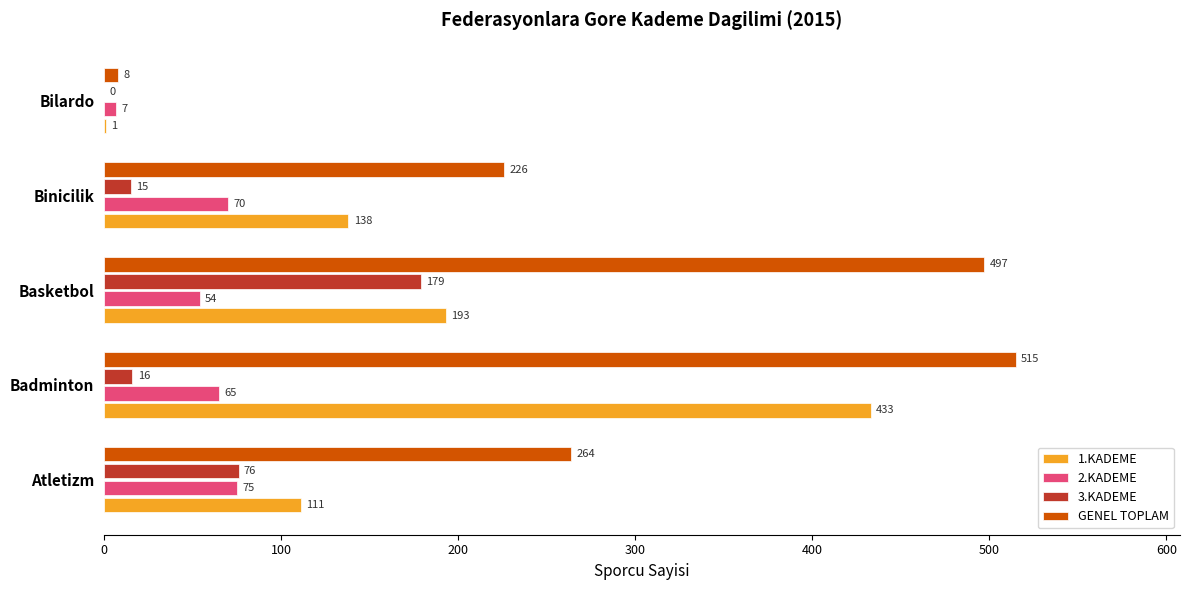

Which series has the largest total across all categories?

GENEL TOPLAM